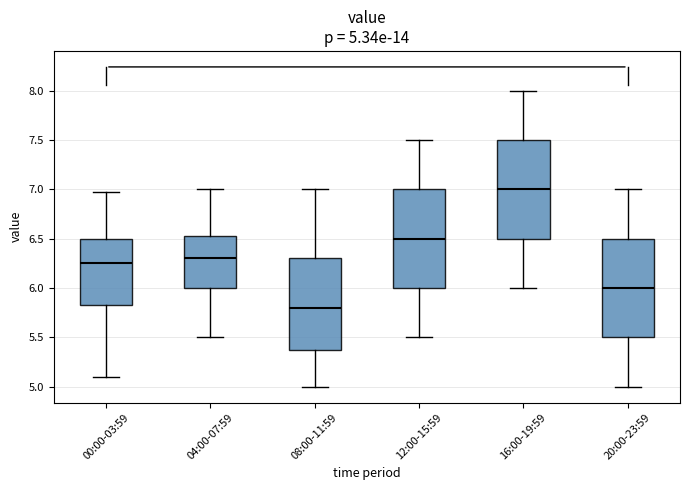

Which box's median line is the lowest?

08:00-11:59